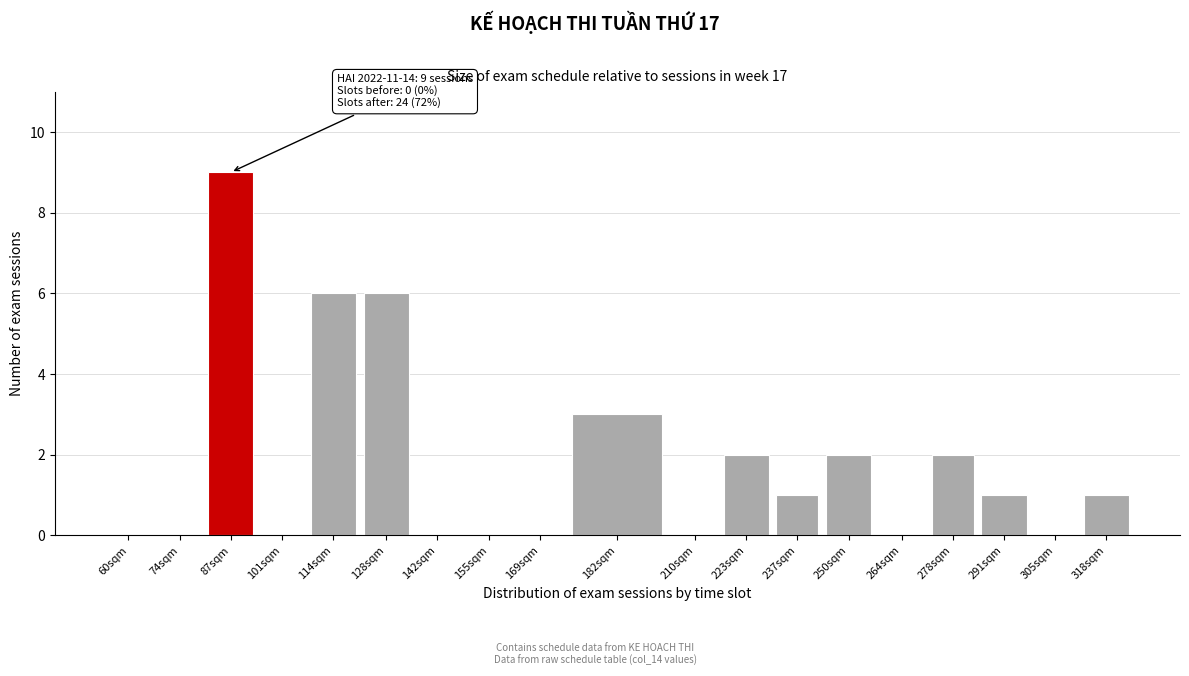

Reading left to right, extract all data points from this chart.

60sqm=0	74sqm=0	87sqm=9	101sqm=0	114sqm=6	128sqm=6	142sqm=0	155sqm=0	169sqm=0	182sqm=3	210sqm=0	223sqm=2	237sqm=1	250sqm=2	264sqm=0	278sqm=2	291sqm=1	305sqm=0	318sqm=1